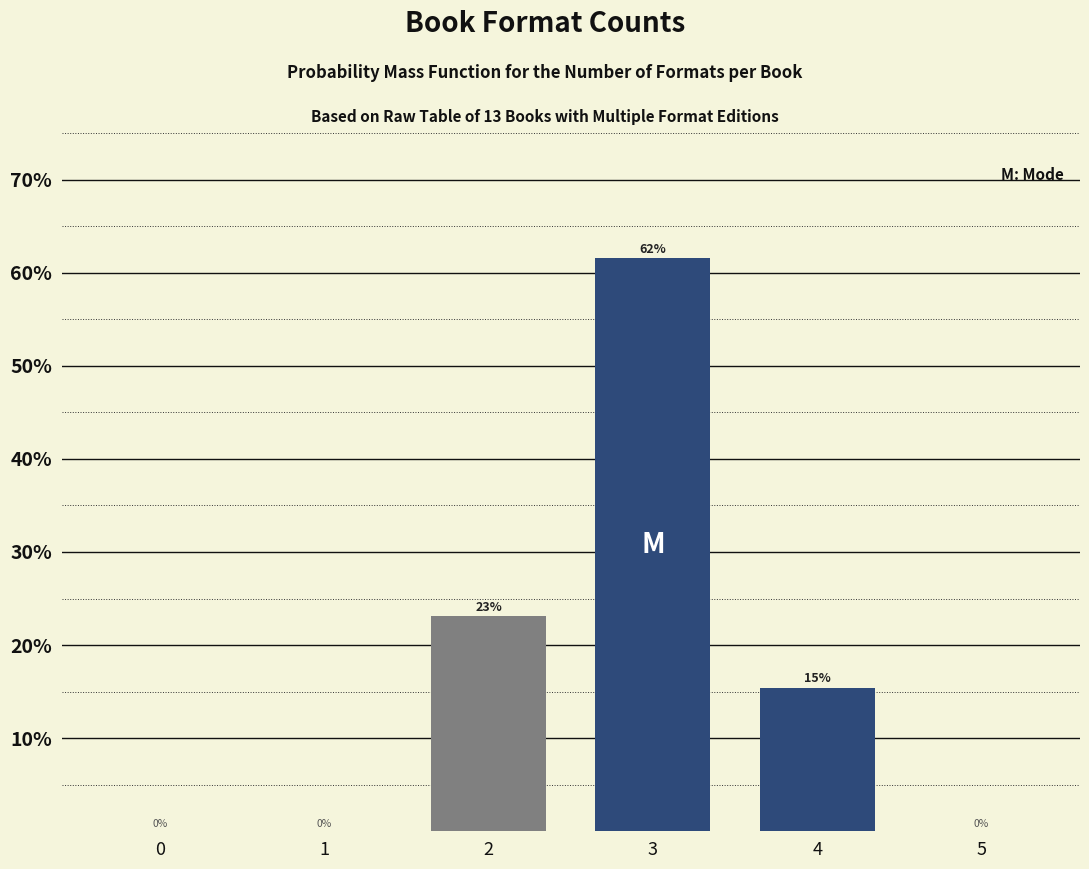

What is the sum of all values?

100.0